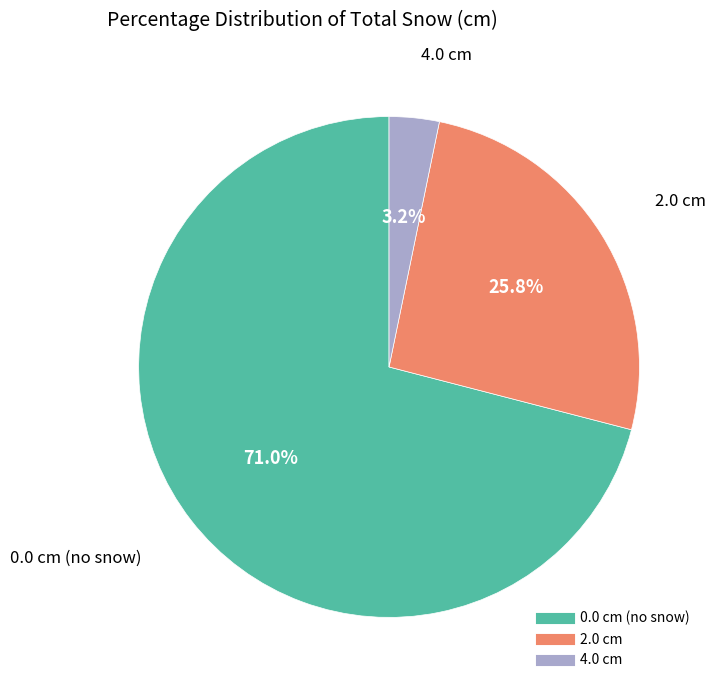

To the nearest percent, what is the average slice percentage?

33%